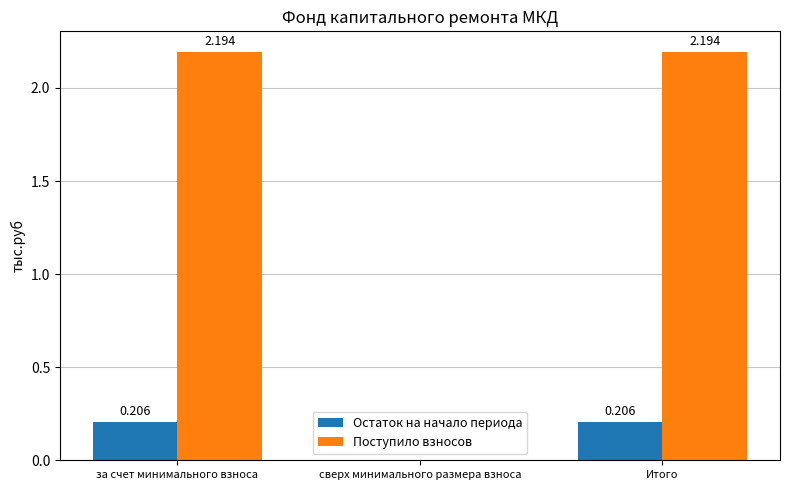

Between сверх минимального размера взноса and Итого, which series saw the biggest shift?

Поступило взносов